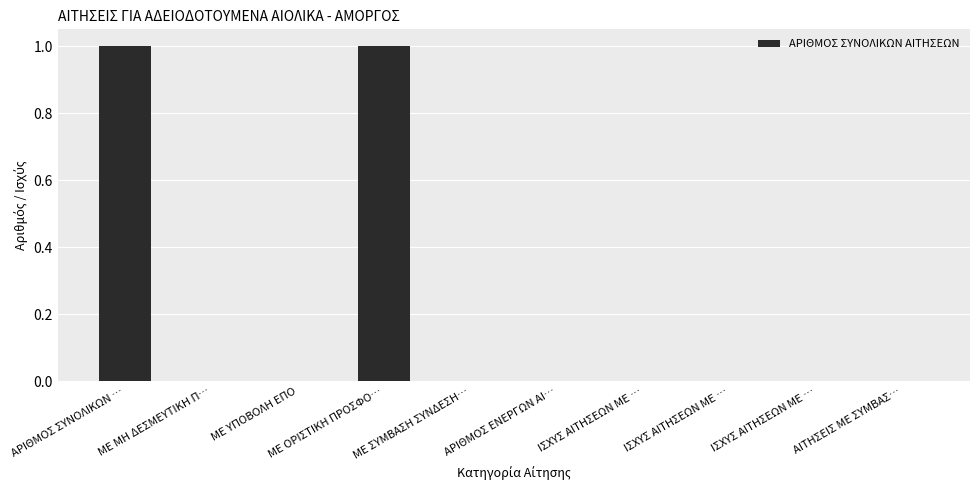

What is the difference between the second highest and minimum values?

1